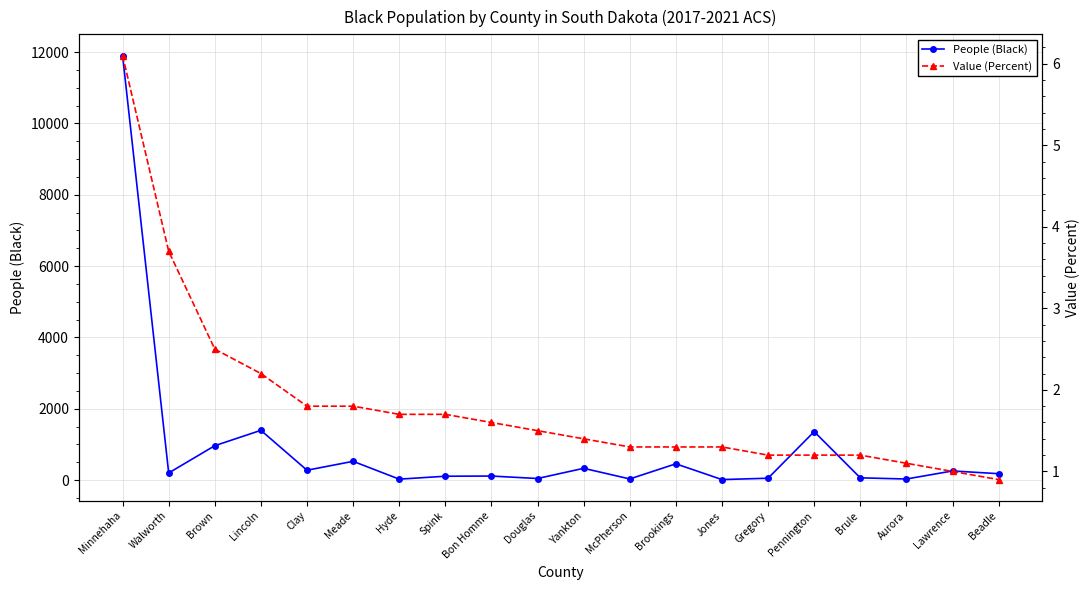

What position from the left is Hyde?

7